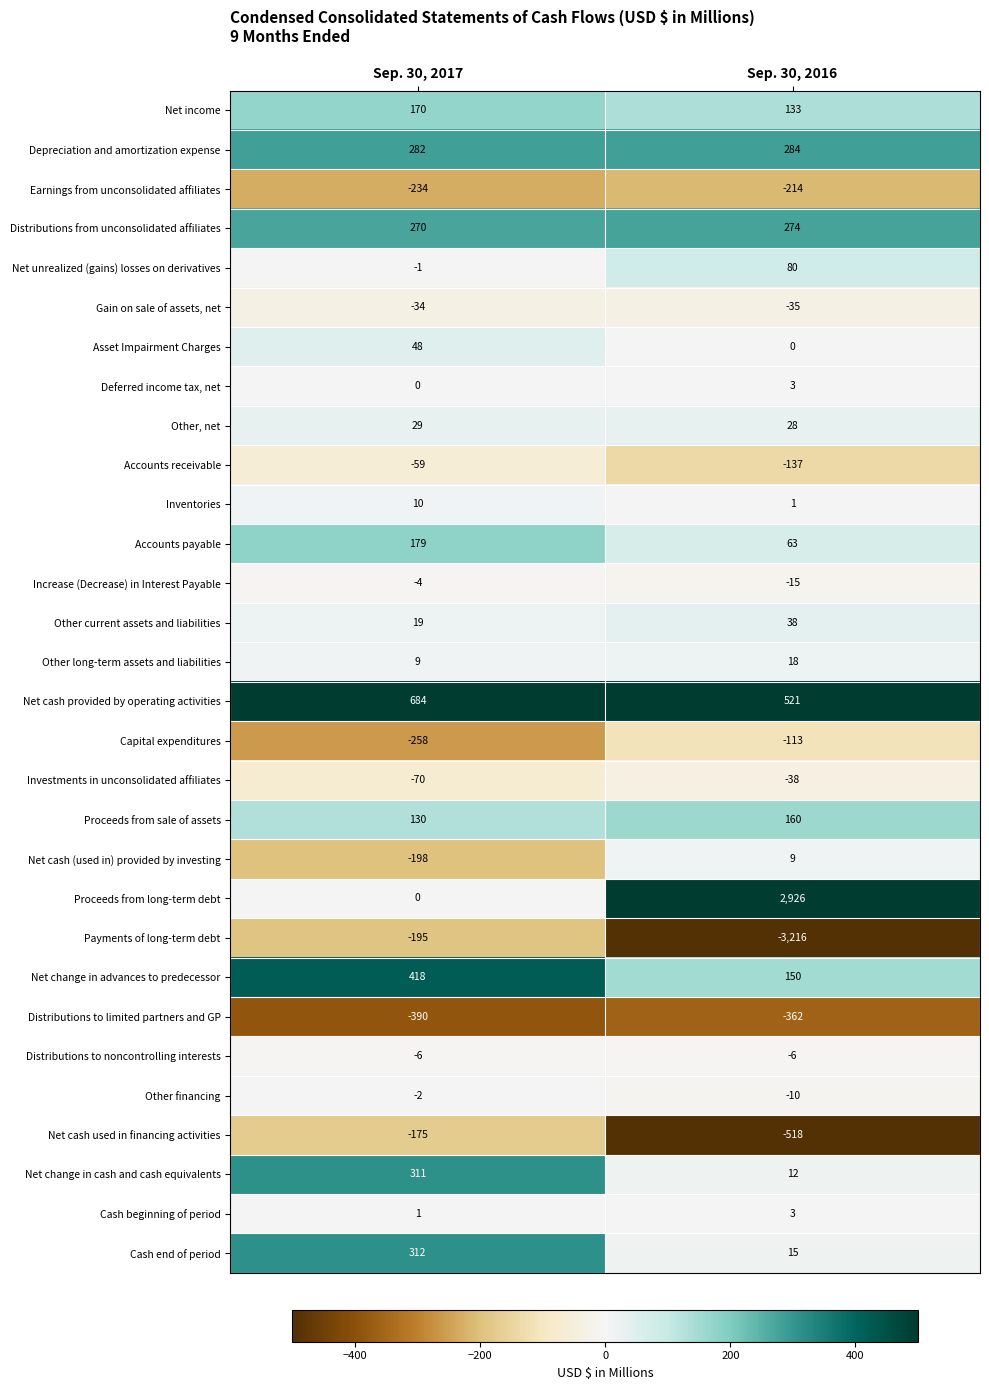

What is the sum of the Net cash provided by operating activities values at Sep. 30, 2016 and Sep. 30, 2017?

1205